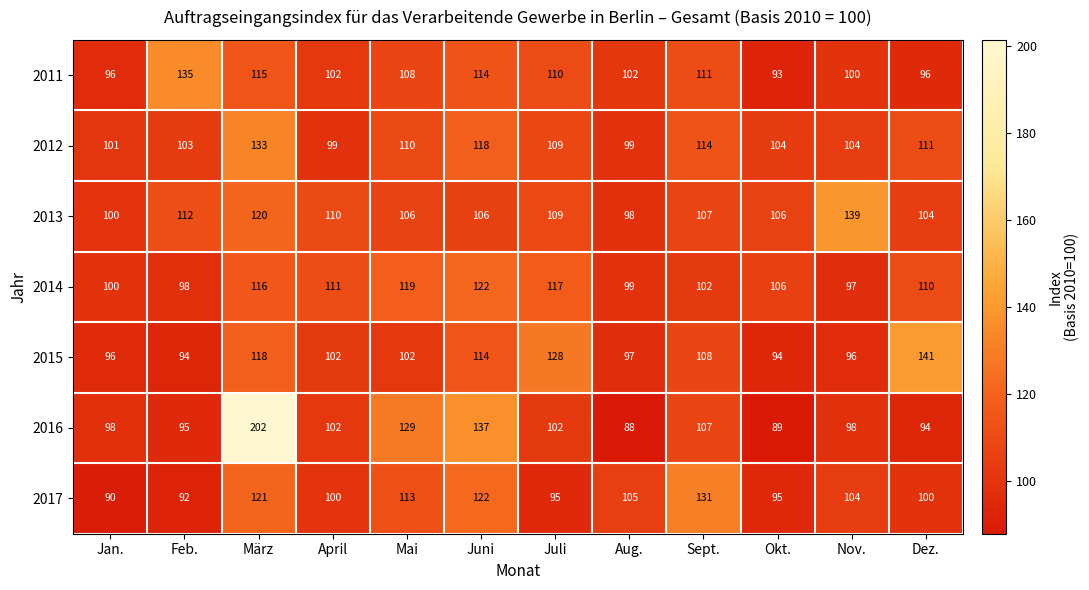

What is the average value of the 2014 series?

108